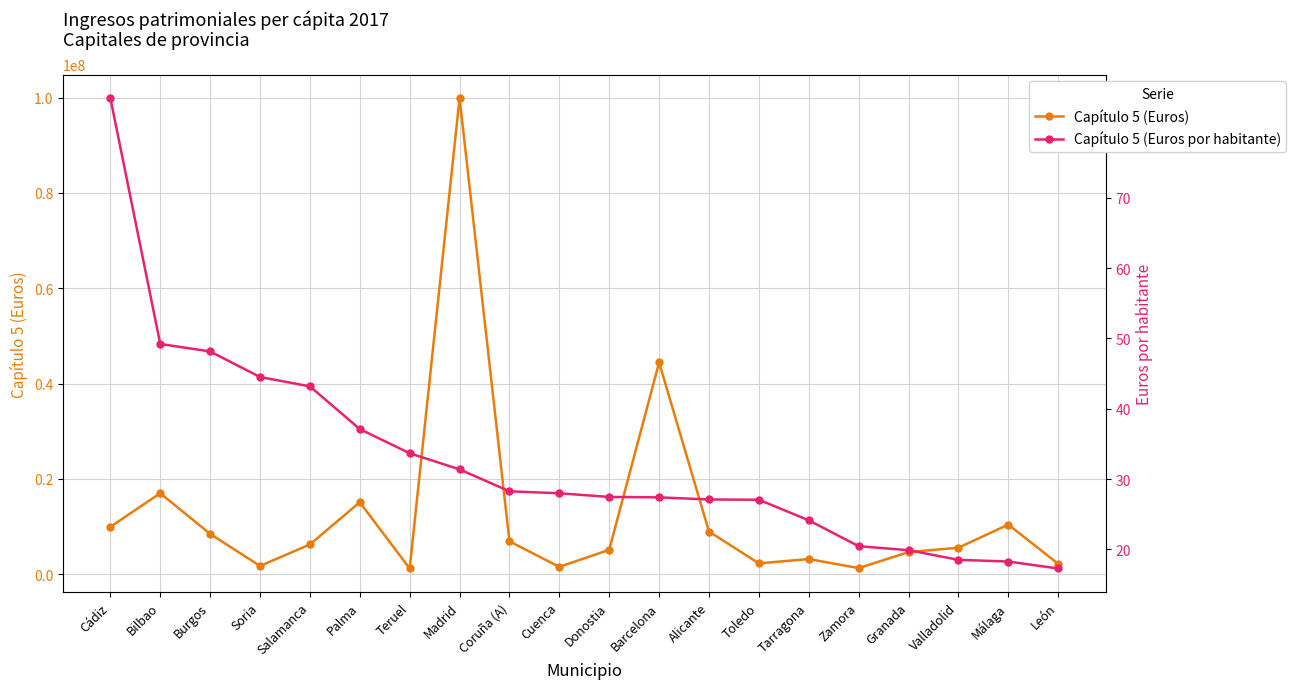

What are all the series names shown in the legend?

Capítulo 5 (Euros), Capítulo 5 (Euros por habitante)